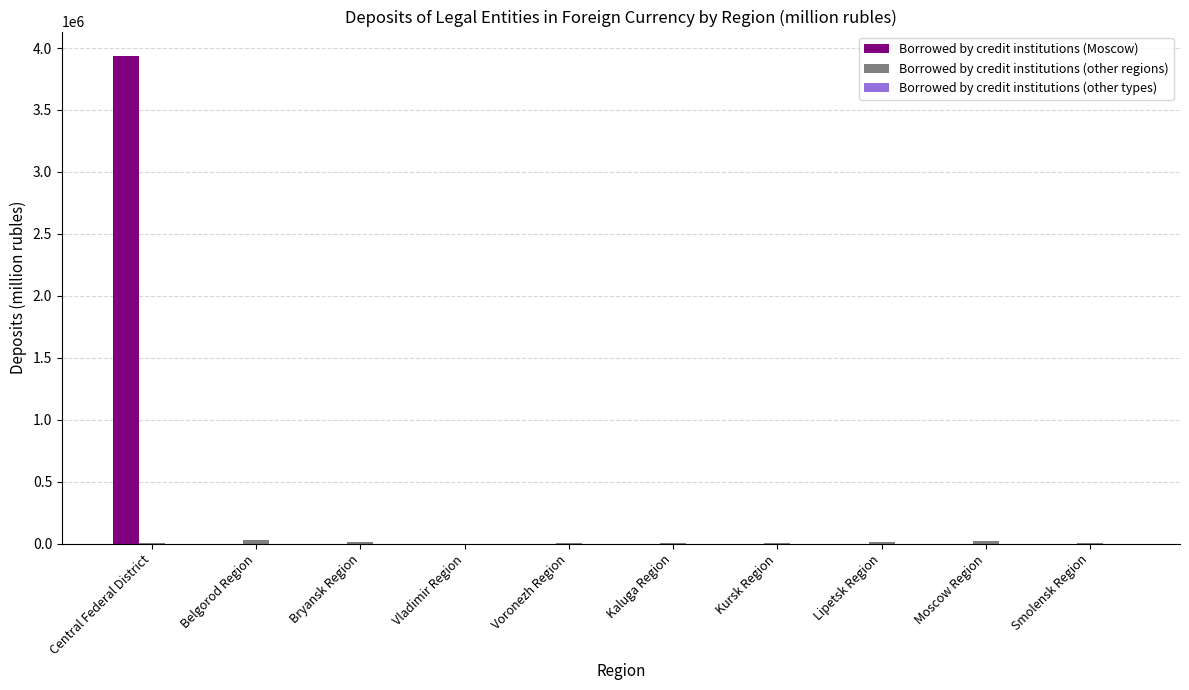

Which series changed the most between Central Federal District and Kaluga Region?

Borrowed by credit institutions (Moscow)